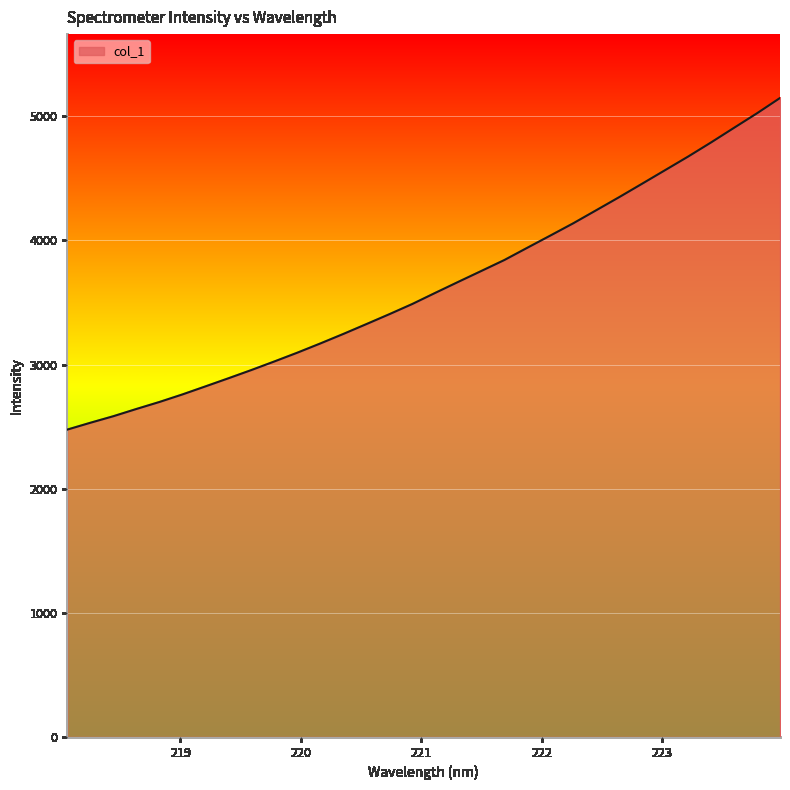

What is the greatest value displayed?

5147.6